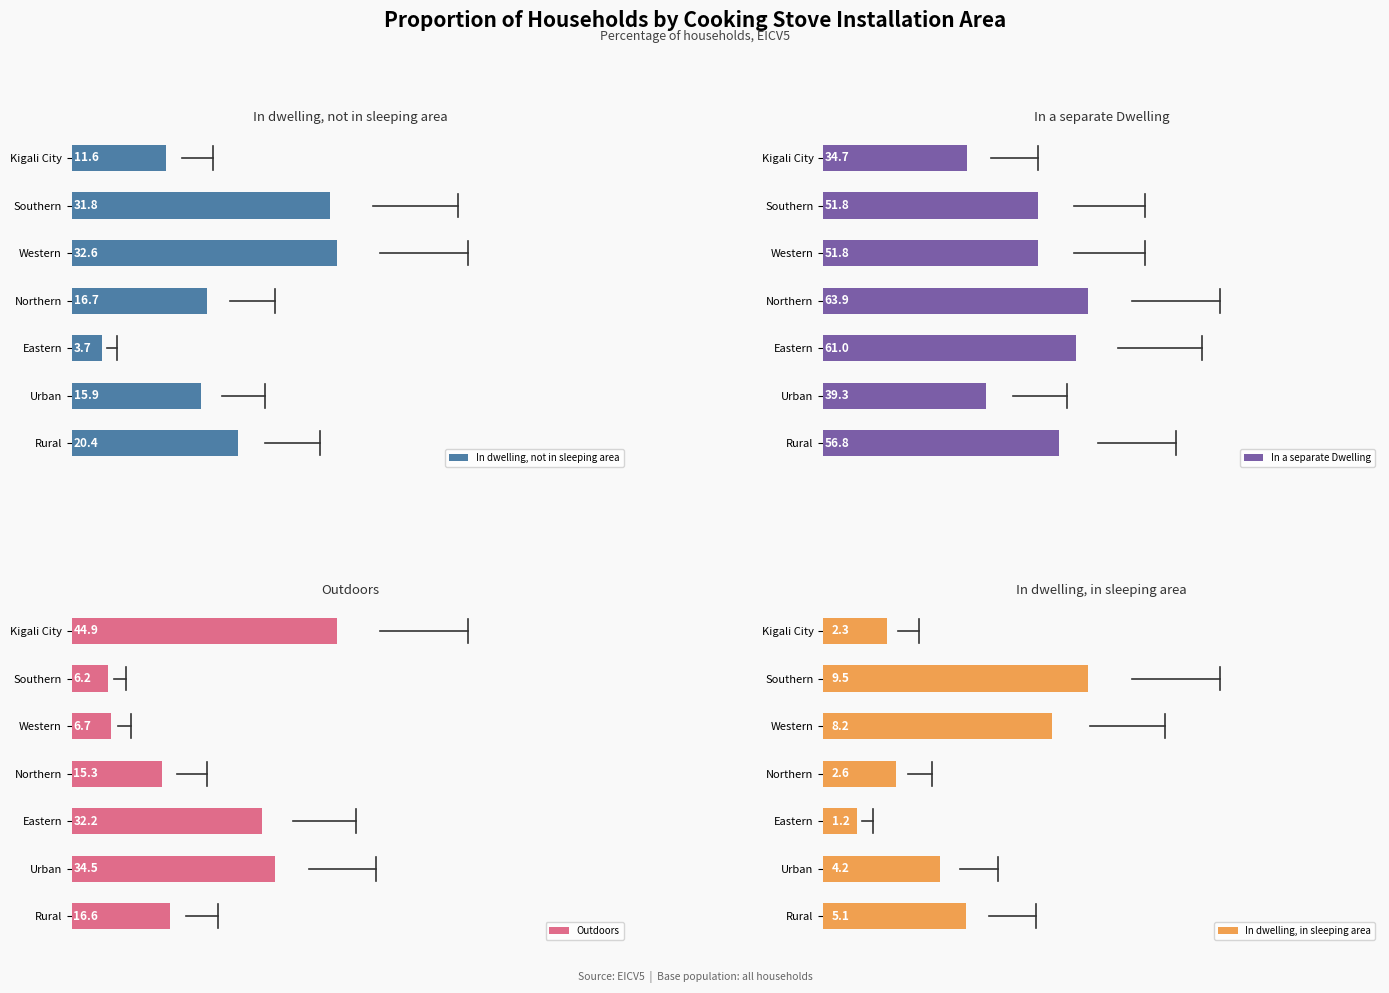

Where is In dwelling, not in sleeping area nearest to the value 18?

Northern